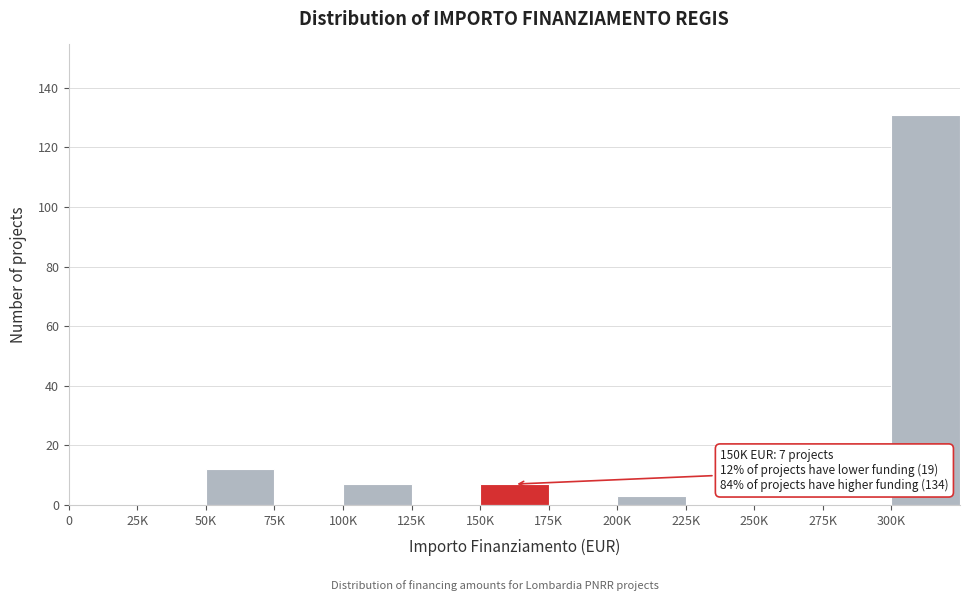

Reading right to left, extract all data points from this chart.

300K=131	275K=0	250K=0	225K=0	200K=3	175K=0	150K=7	125K=0	100K=7	75K=0	50K=12	25K=0	0=0